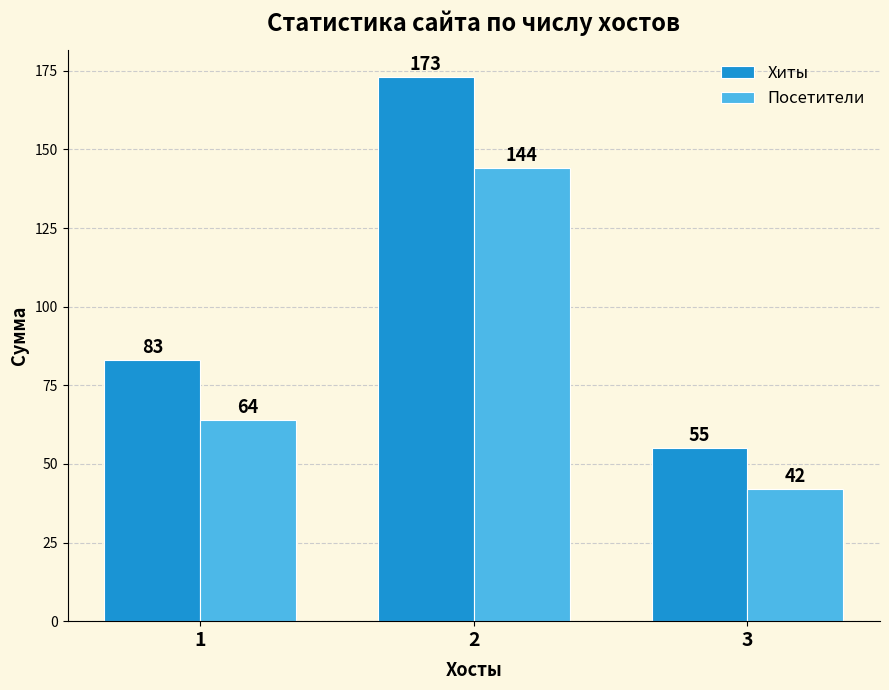

Are the bars horizontal?

No